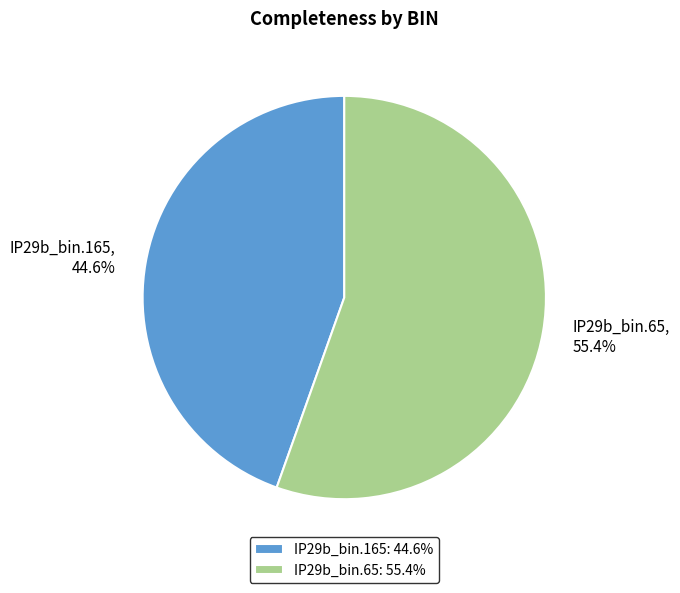

What is the smallest slice in the pie chart?

IP29b_bin.165